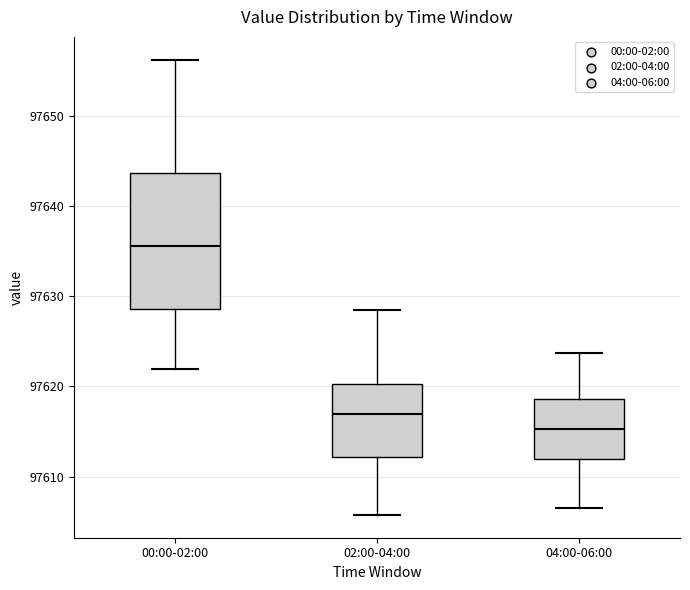

Which box is the tallest, from its lower edge to its upper edge?

00:00-02:00